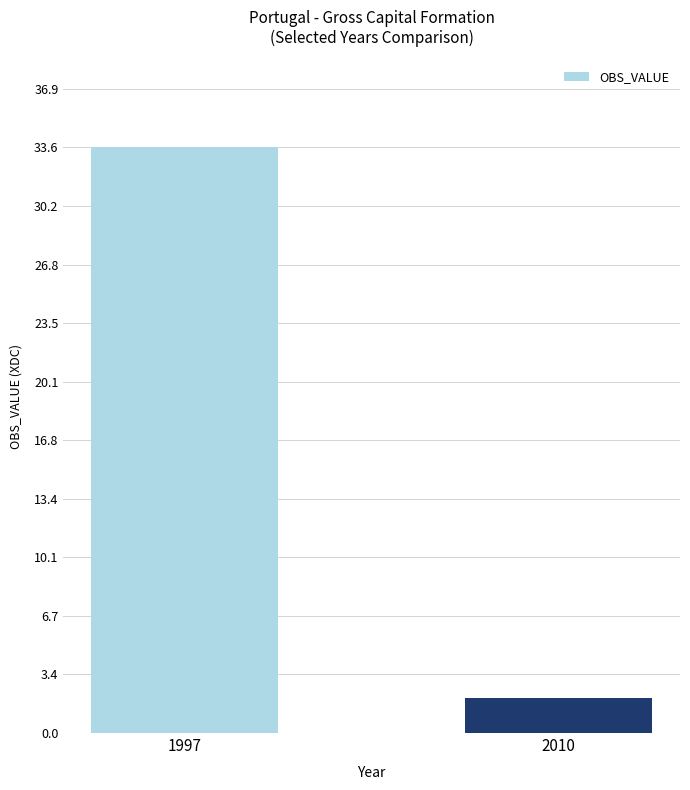

Is it true that the value at 2010 is 2.0?

True